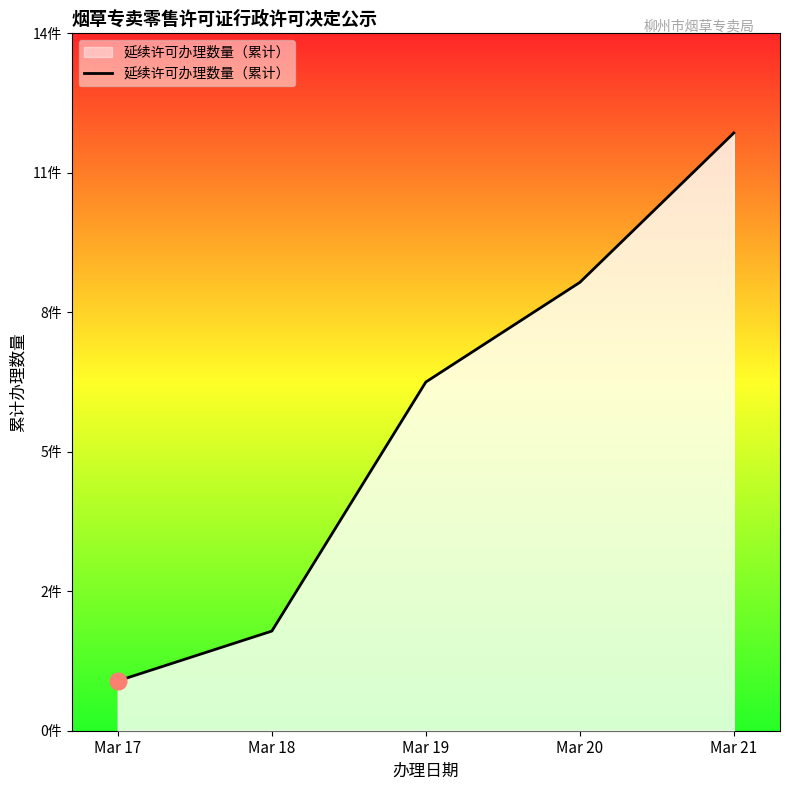

The value at Mar 19 is 7. True or false?

True